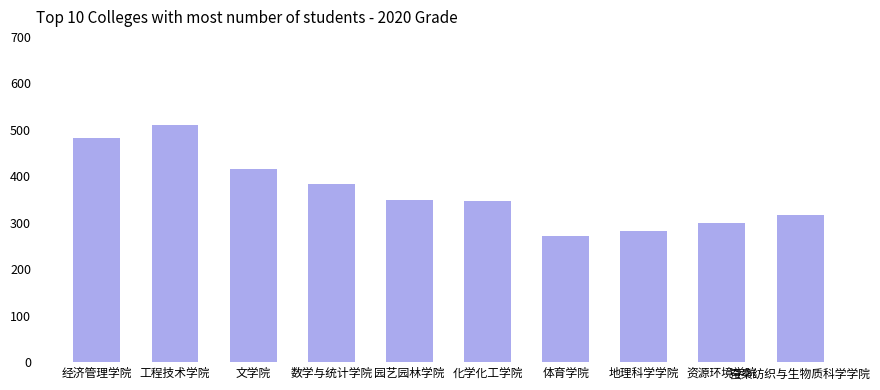

Reading left to right, list all the values displayed in this chart.

经济管理学院=483	工程技术学院=511	文学院=416	数学与统计学院=384	园艺园林学院=350	化学化工学院=346	体育学院=272	地理科学学院=282	资源环境学院=300	蚕桑纺织与生物质科学学院=317